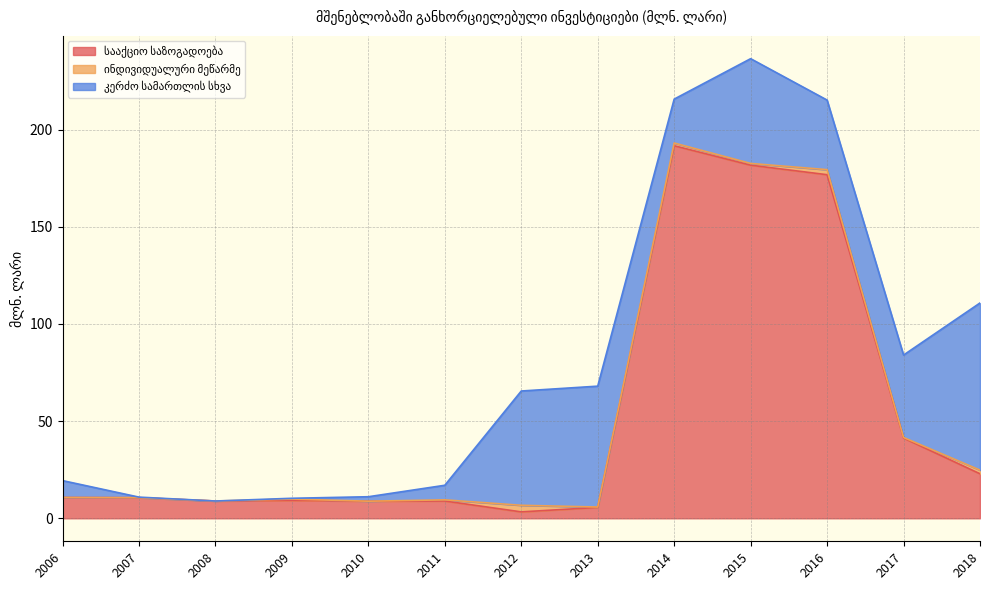

At which label does ინდივიდუალური მეწარმე reach its minimum?

2006